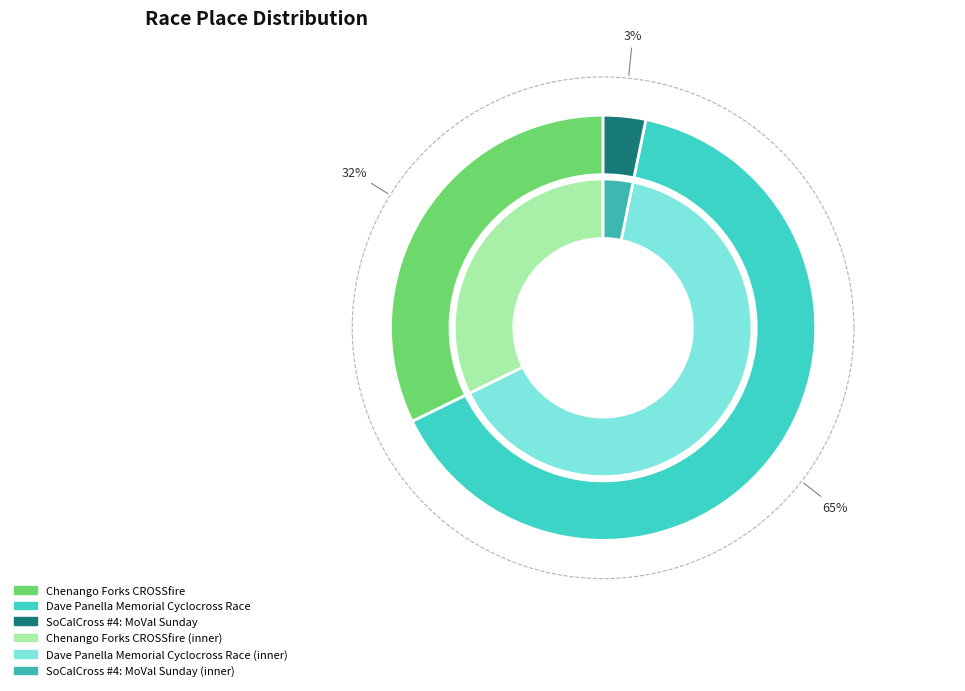

Count the number of slices in the pie.

3